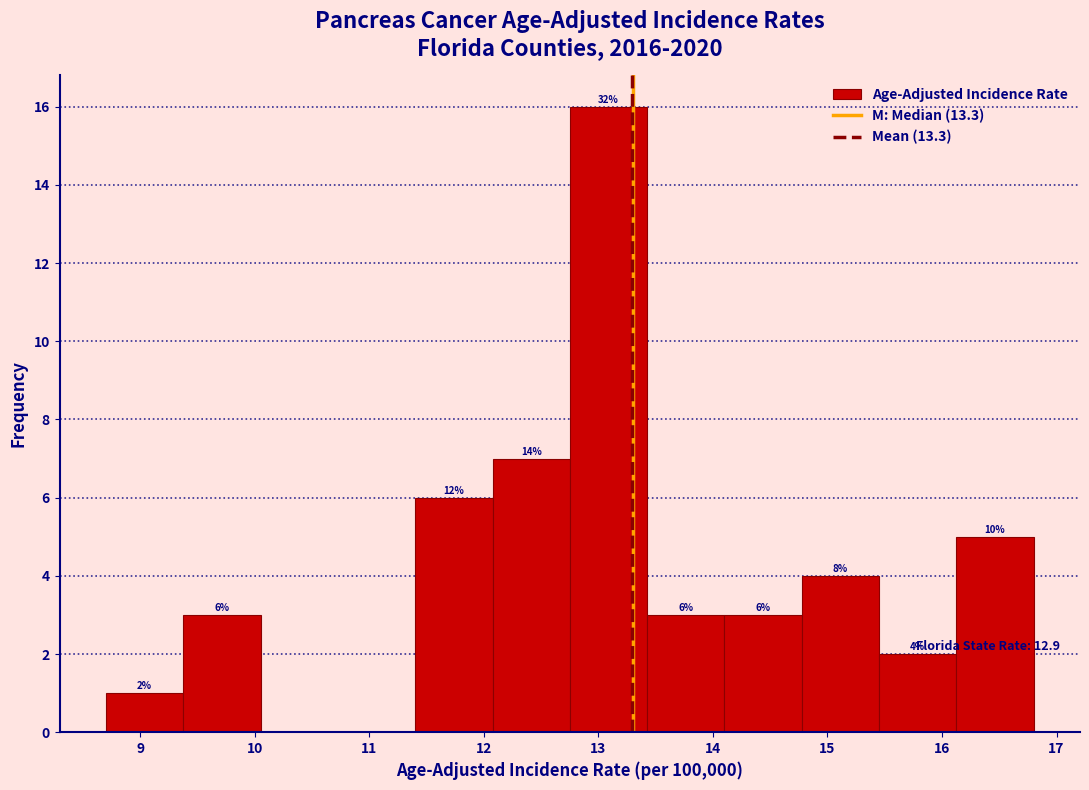

Which range on the x-axis has the tallest bar?

12.8 to 13.4